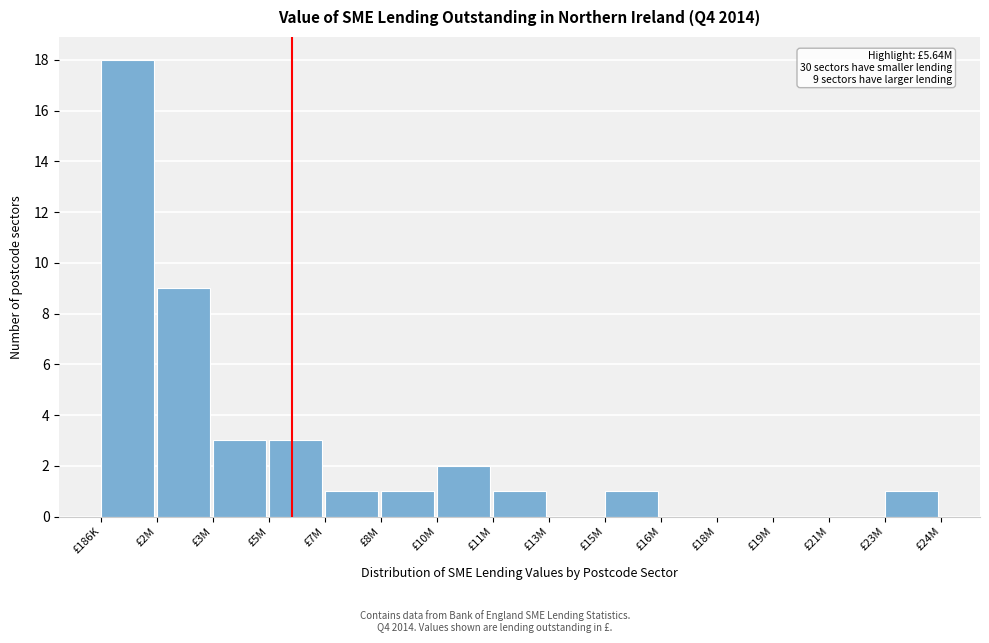

Reading left to right, list all the values displayed in this chart.

£186K=18	£2M=9	£3M=3	£5M=3	£7M=1	£8M=1	£10M=2	£11M=1	£13M=0	£15M=1	£16M=0	£18M=0	£19M=0	£21M=0	£23M=1